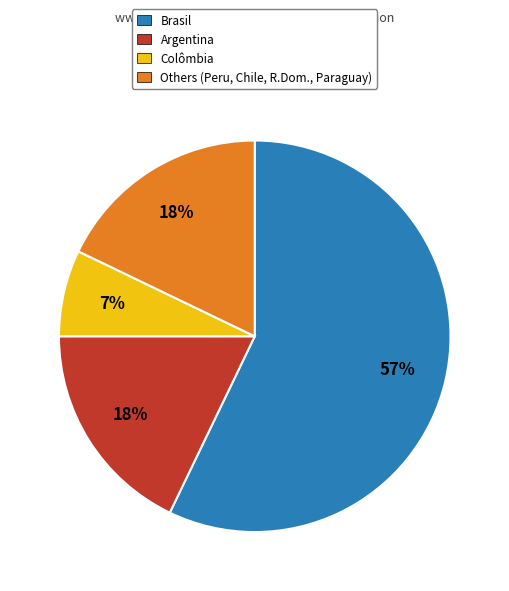

Which category has the smallest portion of the pie?

Colômbia